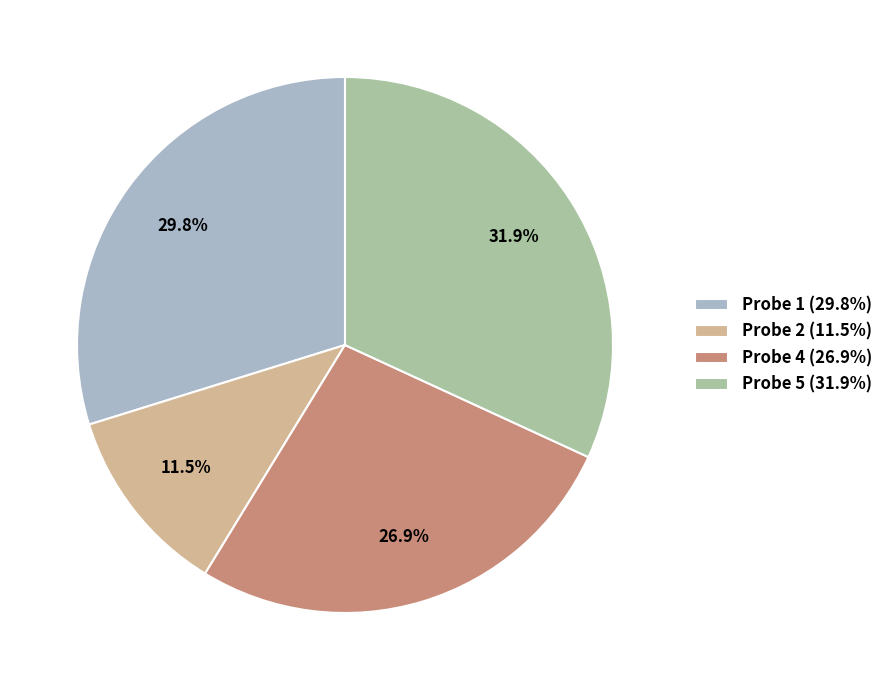

To the nearest percent, what is the difference between the Probe 1 and Probe 5 slice percentages?

2%